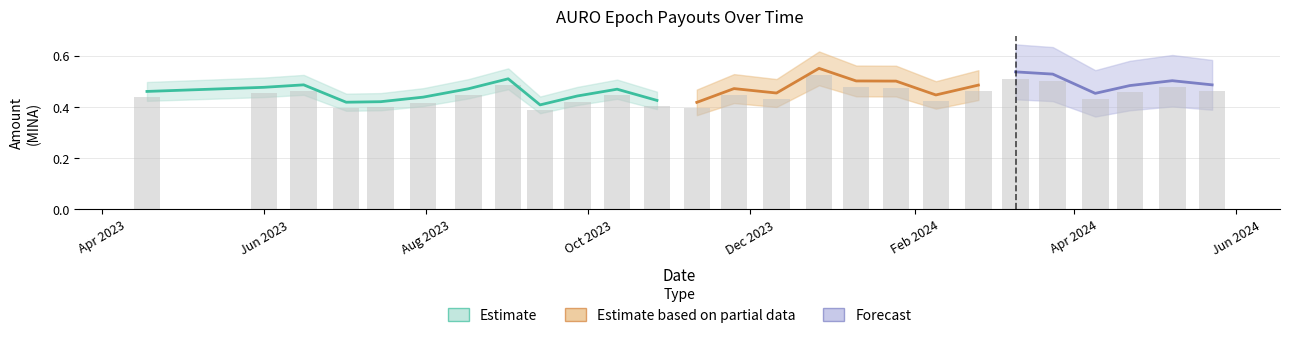

How many groups of bars are there?

26